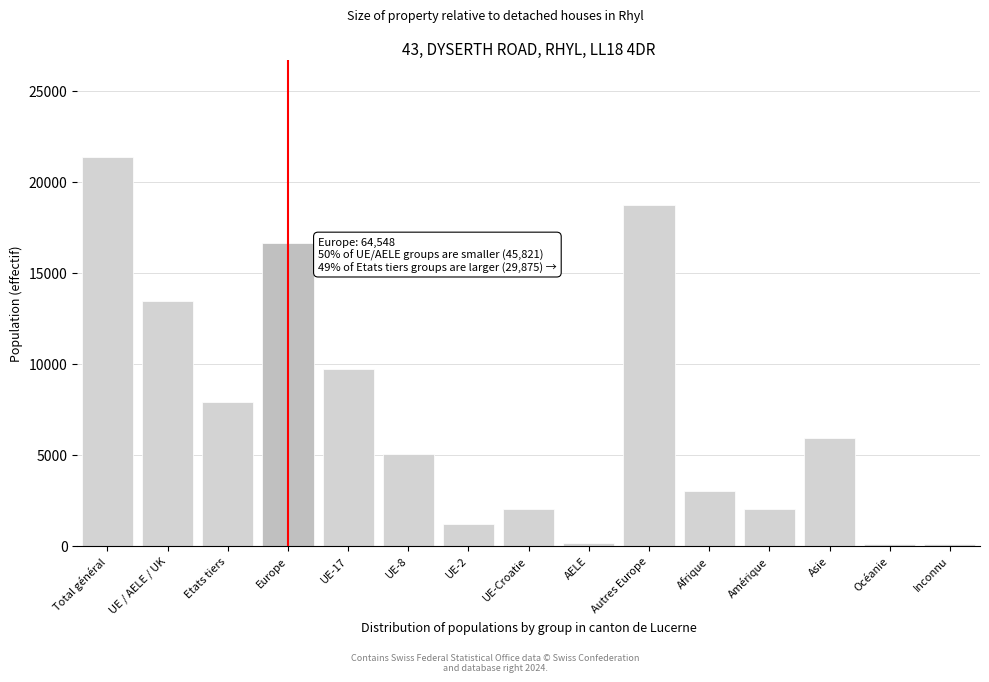

What is the label of the 10th bar from the left?

Autres Europe